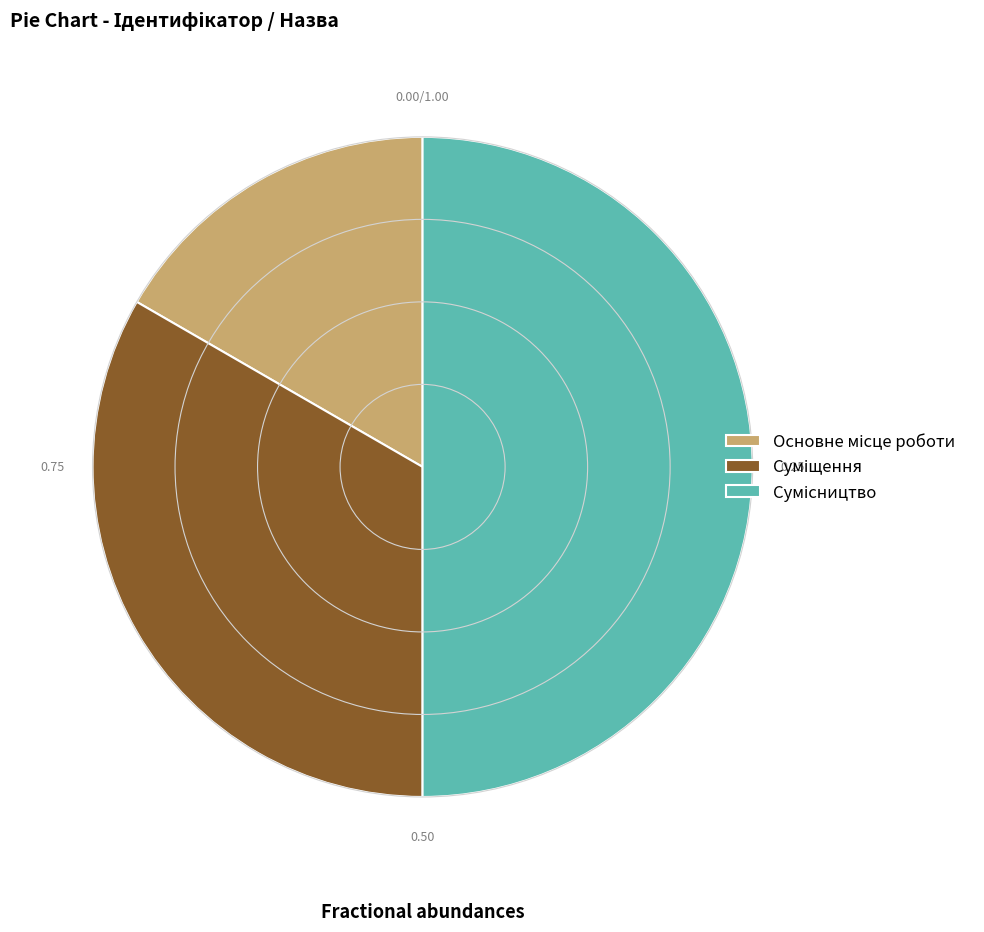

What is the change in value from Основне місце роботи to Сумісництво?

+2